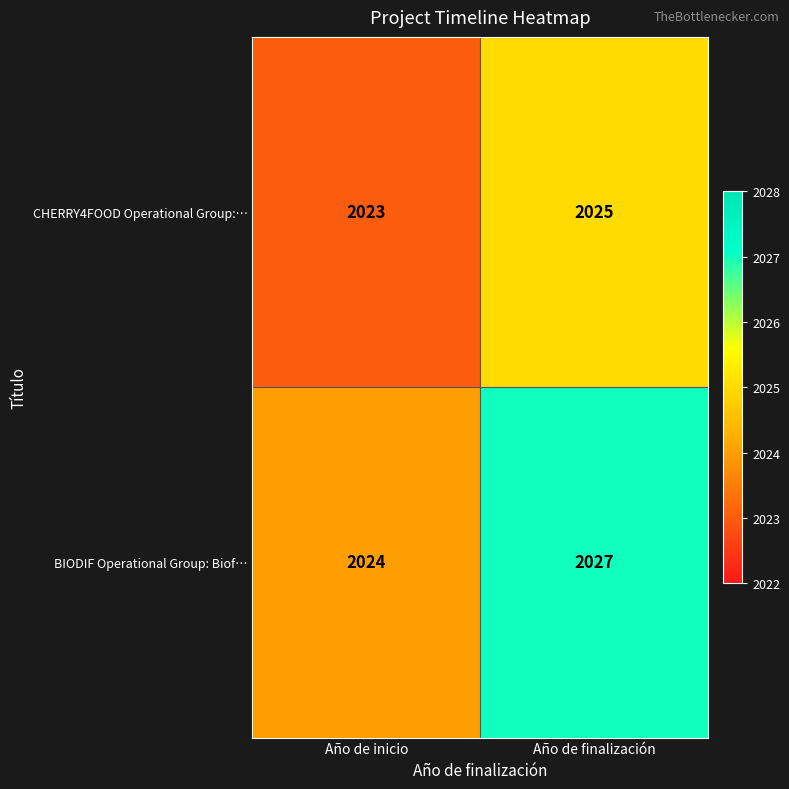

At Año de inicio, list the series in order from largest to smallest.

BIODIF Operational Group: Biof…, CHERRY4FOOD Operational Group:…